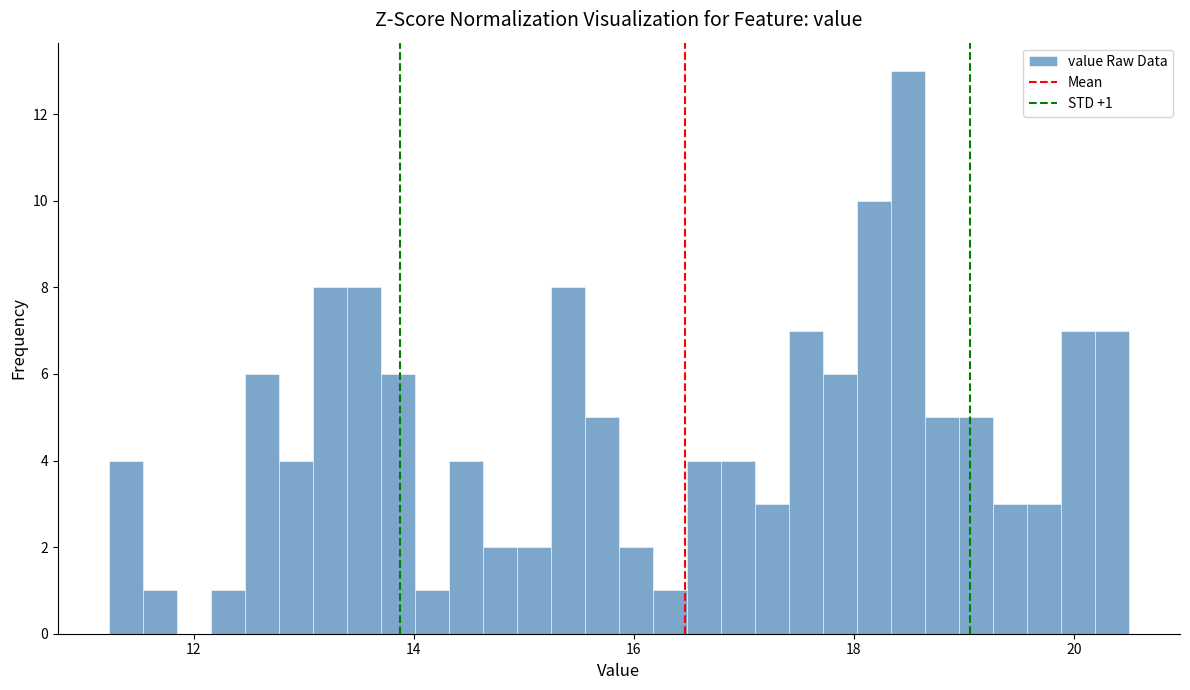

Read against the x-axis, roughly where is the centre of the tallest bar?

18.4